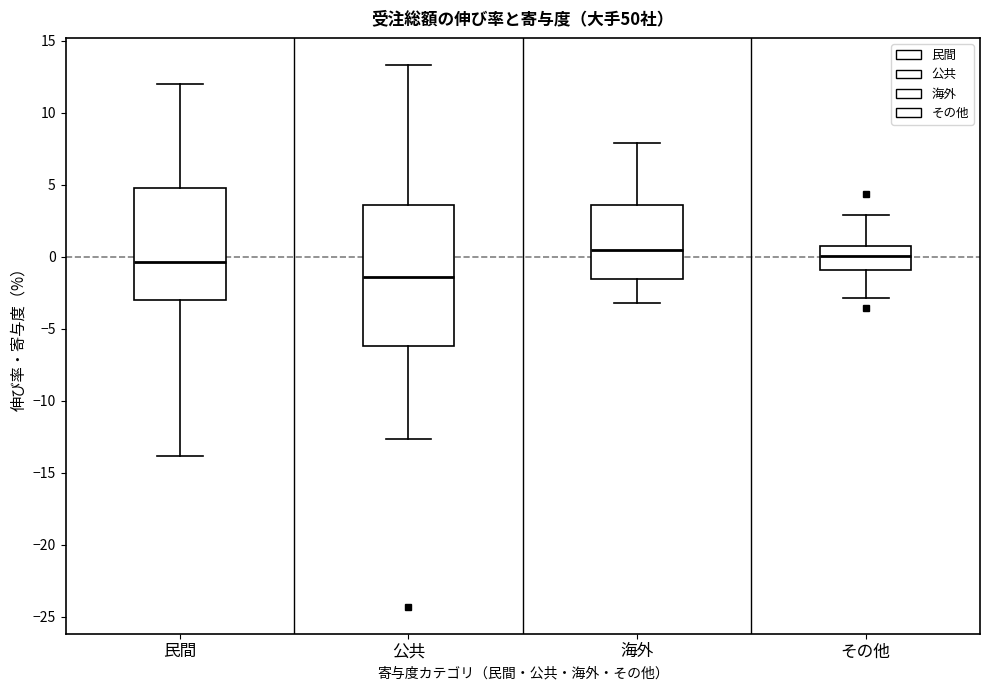

Reading left to right, transcribe this box plot: for each box, give where its median line is, the range the box spans, and where its two whiskers end, as read against the y-axis. The values are not printed on the chart, so give them approximately, as read against the axis.

民間: median -0.5, box -3.0 to 5.0, whiskers -14.0 to 12.0
公共: median -1.5, box -6.0 to 3.5, whiskers -12.5 to 13.5
海外: median 0.5, box -1.5 to 3.5, whiskers -3.0 to 8.0
その他: median 0.0, box -1.0 to 1.0, whiskers -3.0 to 3.0